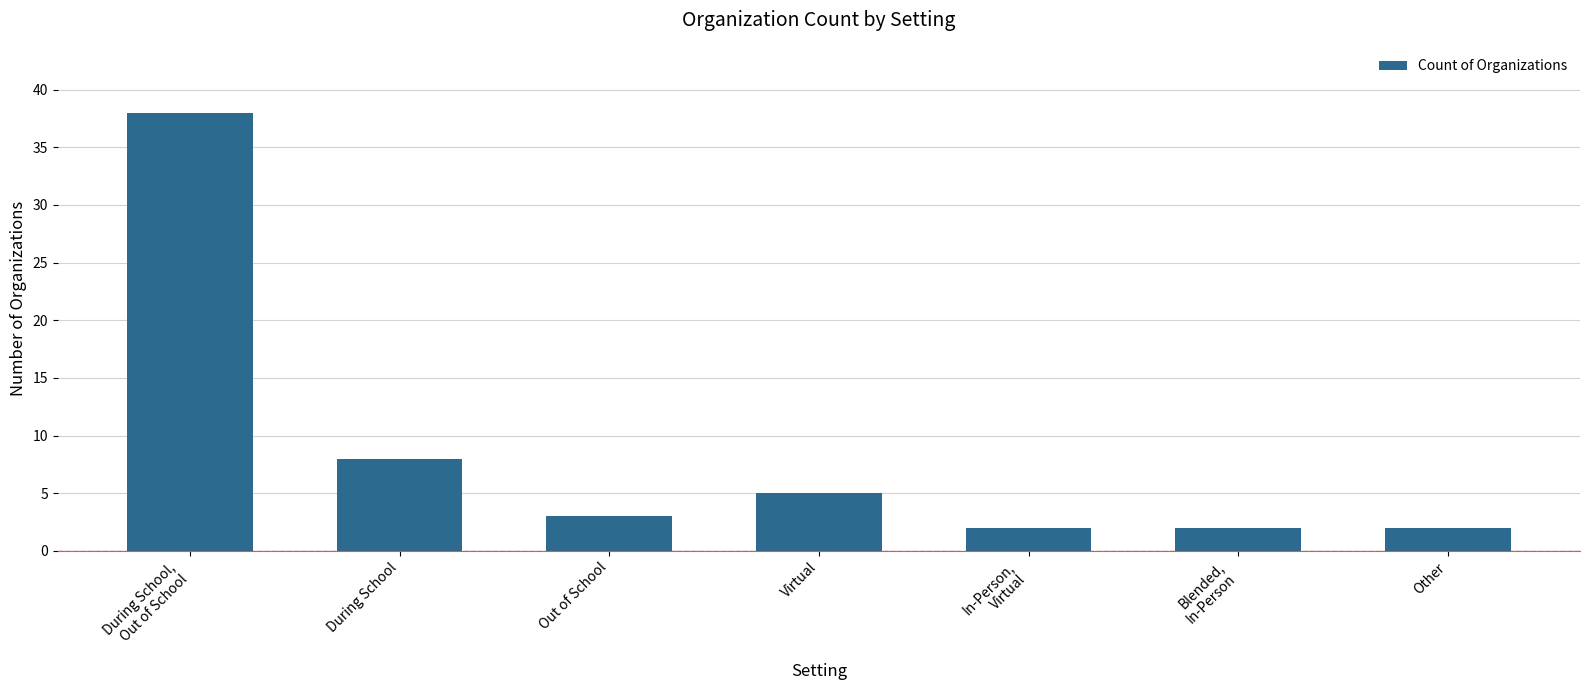

What is the sum of all values?

60